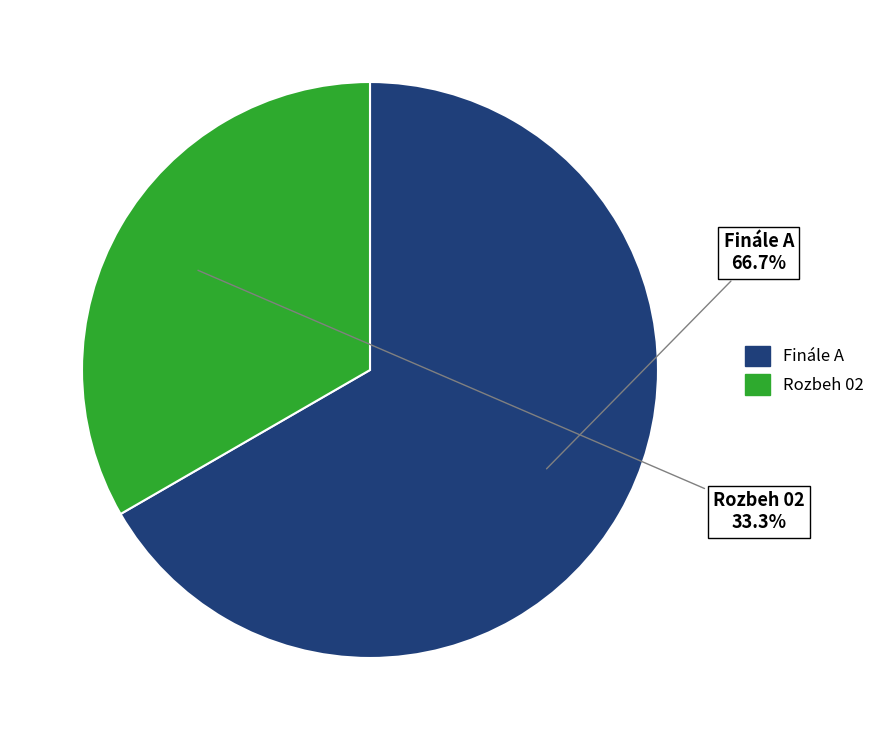

The Rozbeh 02 slice represents 25% of the pie. True or false?

False